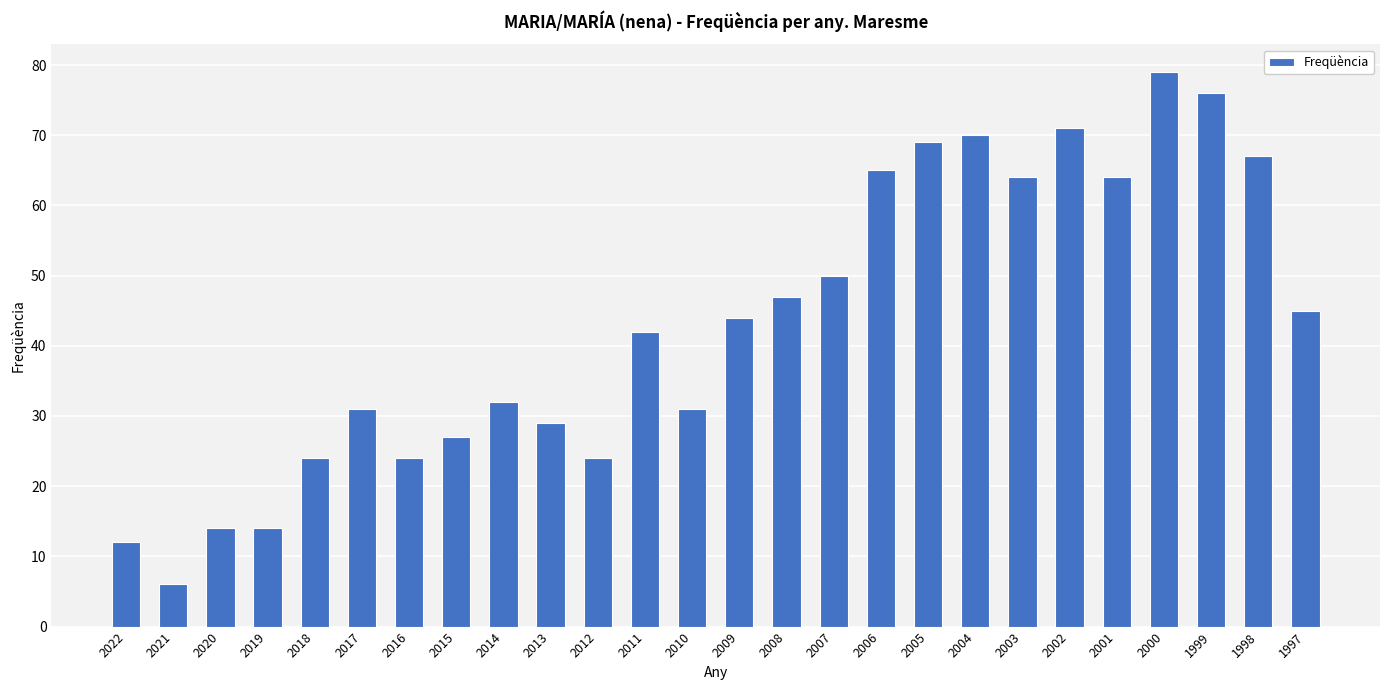

What is the ratio of the value at 2004 to the value at 2002?

1.0